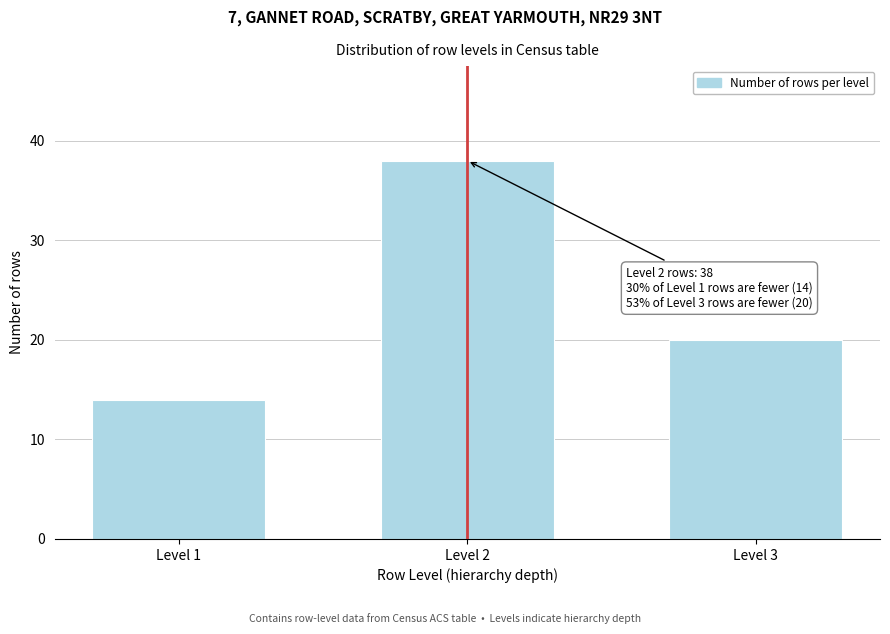

Reading left to right, what are all the values shown in this chart?

Level 1=14	Level 2=38	Level 3=20